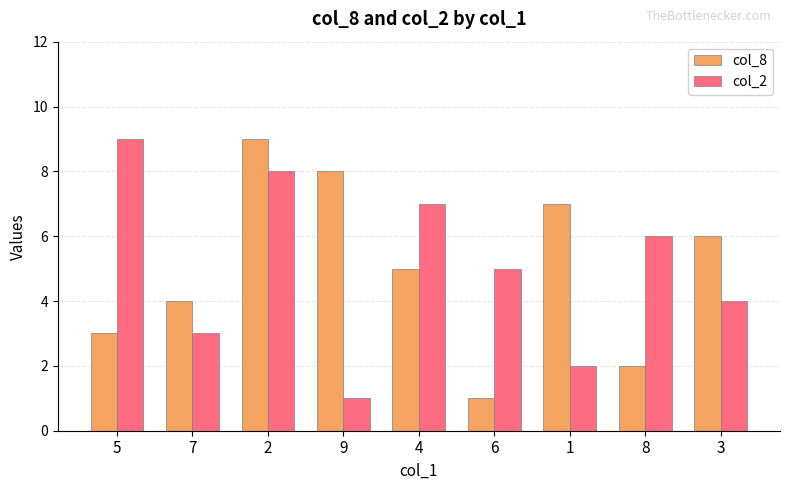

What is the maximum value shown in the chart?

9